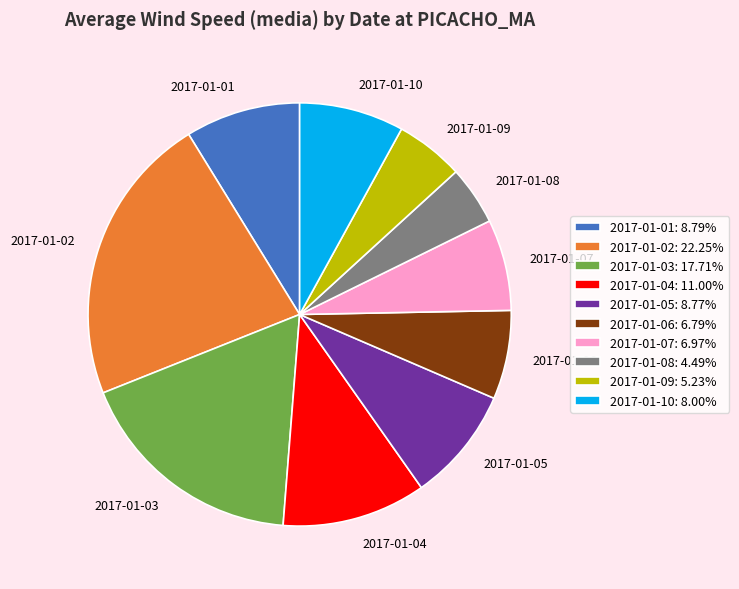

Do 2017-01-07 and 2017-01-06 together represent more than half of the pie?

No